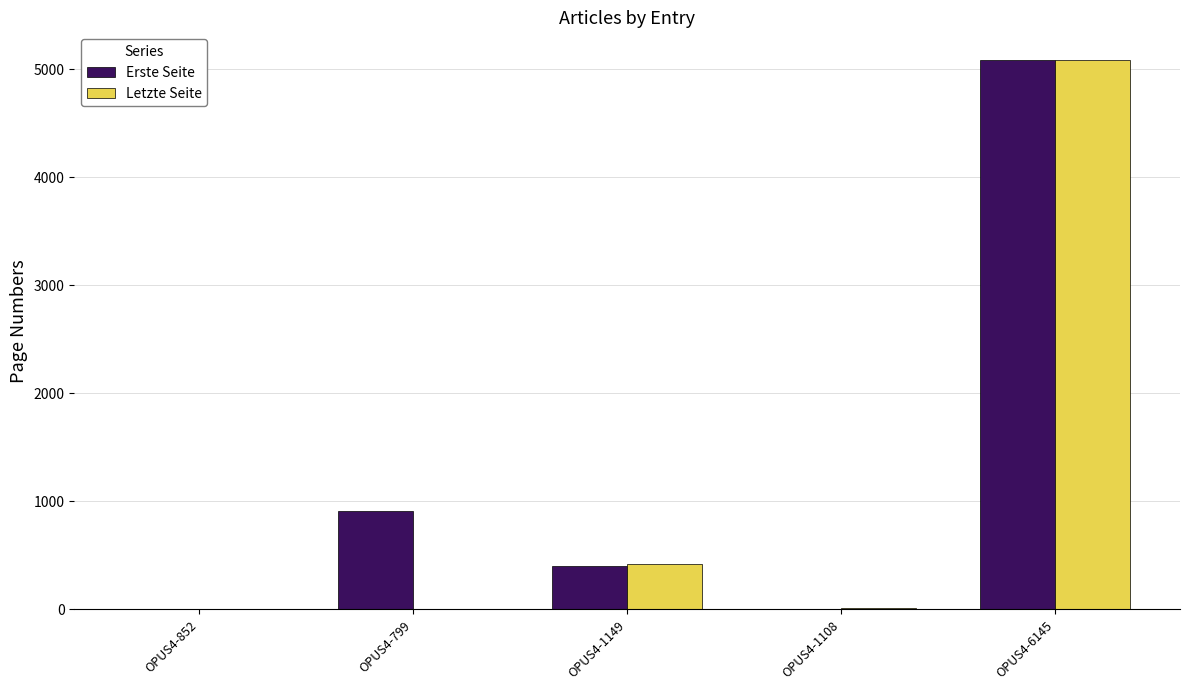

At which label is Letzte Seite closest to 2544?

OPUS4-1149